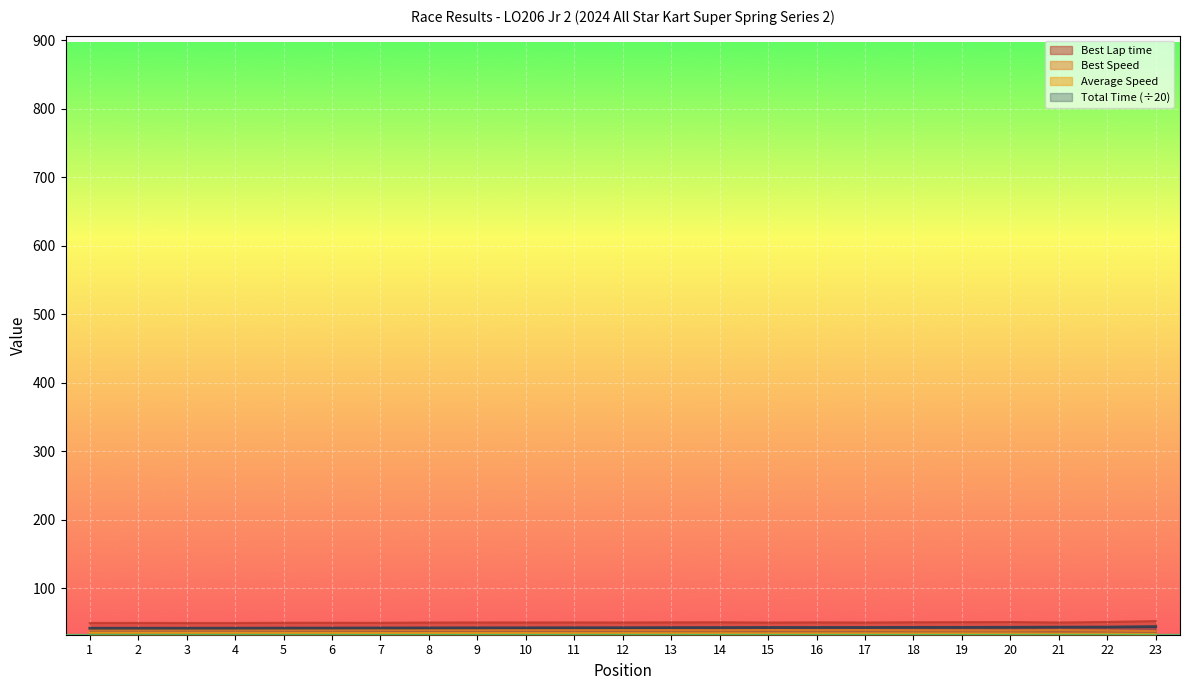

In Best Lap time, how many points are higher than both neighbors (excluding endpoints)?

7